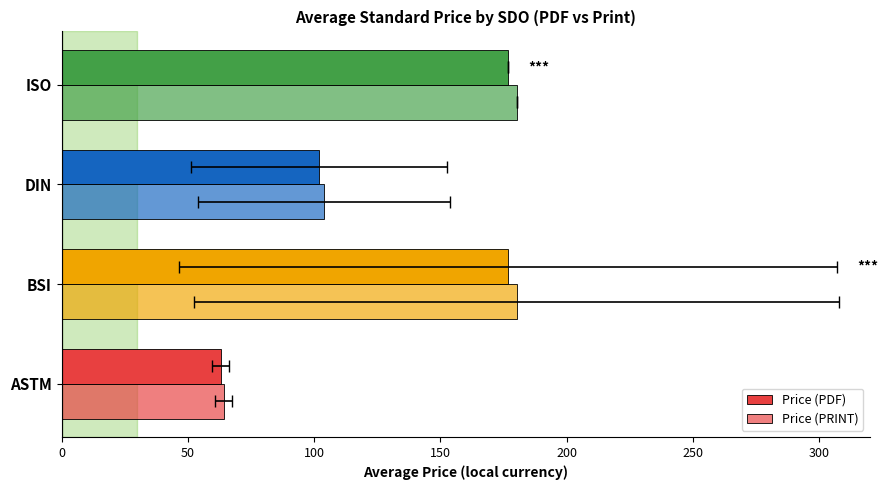

List the series in order of their overall mean, lowest first.

Price (PDF), Price (PRINT)